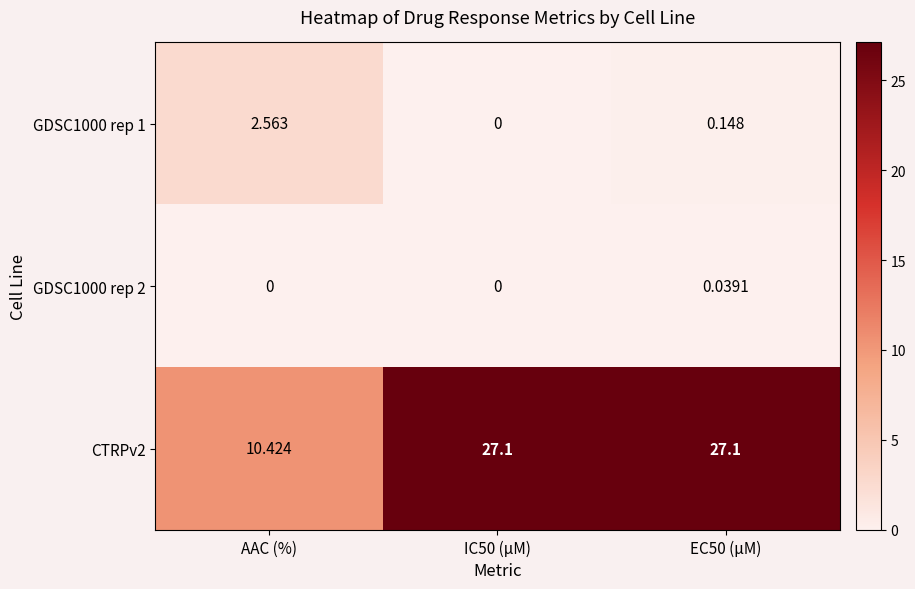

At which category is the sum across all series the highest?

EC50 (µM)